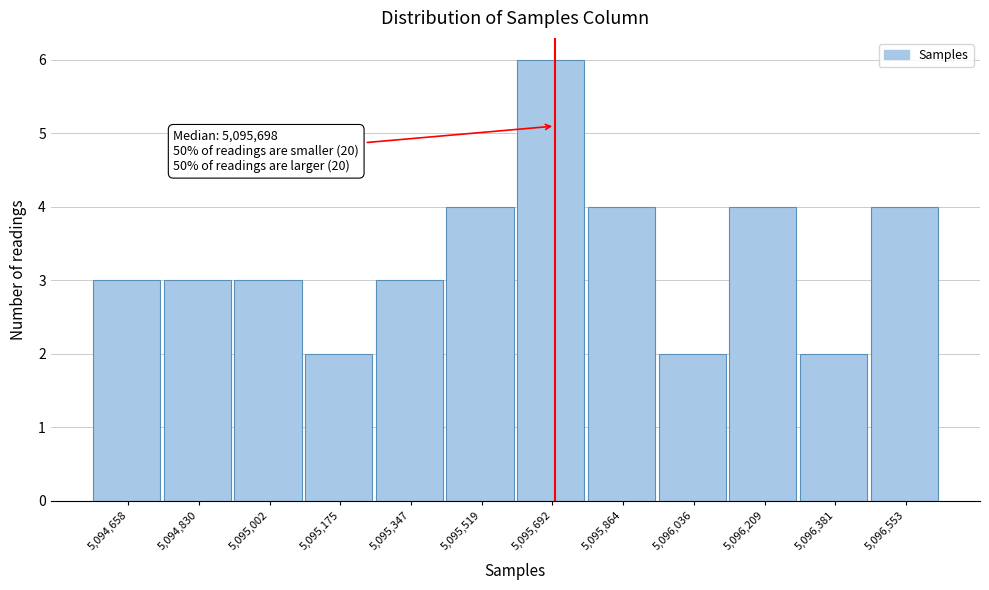

Over which range of the x-axis is the bar tallest?

5095600 to 5095780